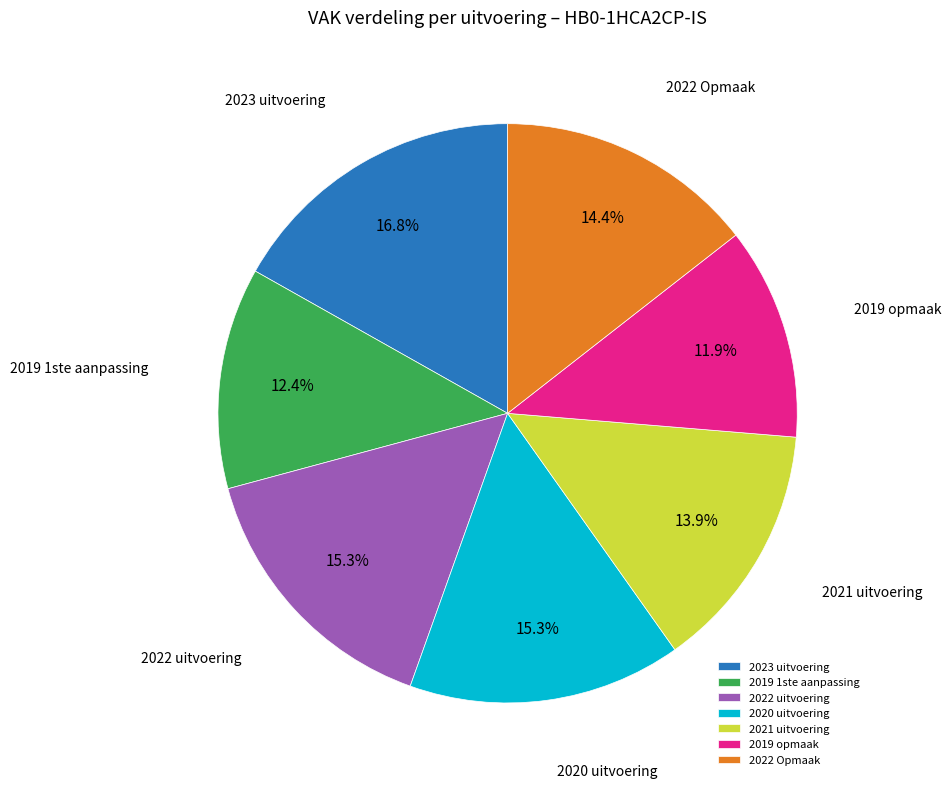

Does 2020 uitvoering account for over 50% of the chart?

No